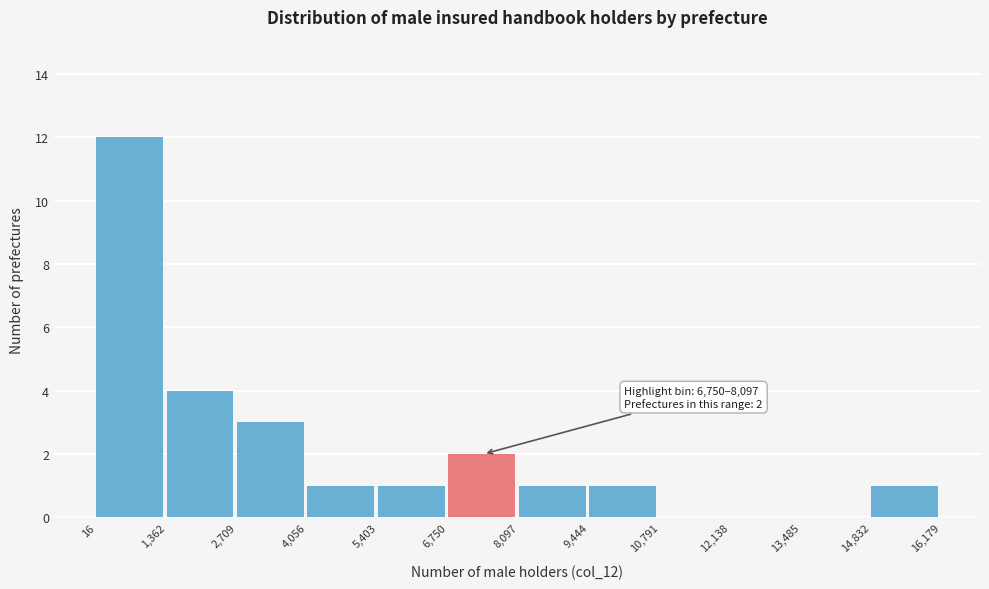

Which range on the x-axis has the tallest bar?

16 to 1,362